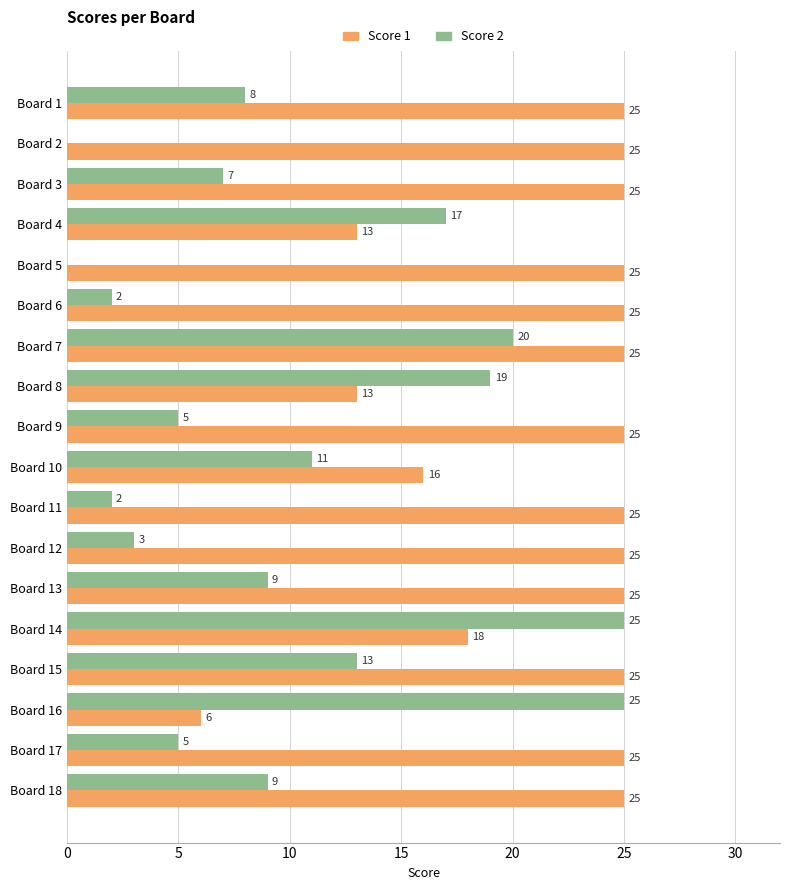

What is the sum of the Score 1 values at Board 7 and Board 8?

38